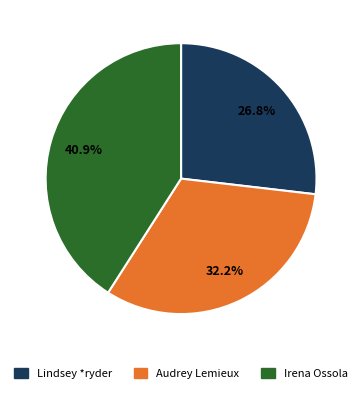

True or false: Audrey Lemieux accounts for 39% of the total.

False